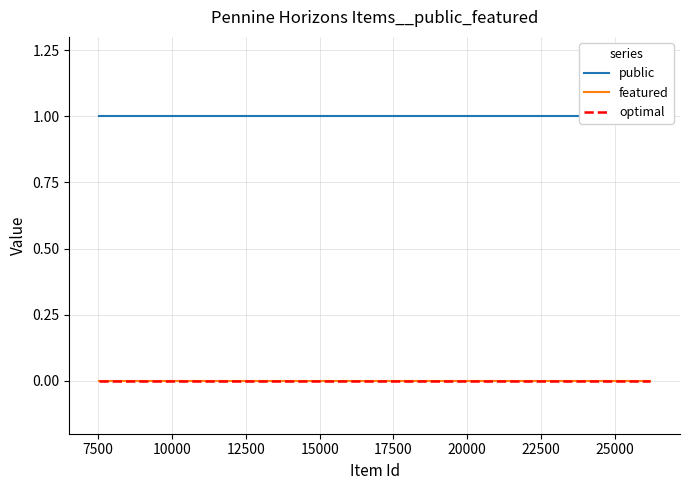

True or false: featured and optimal cross at least once.

False